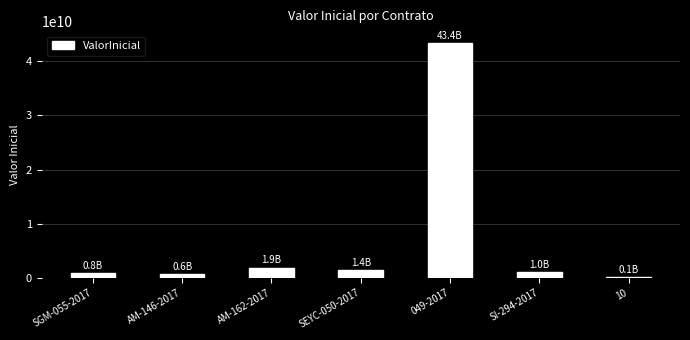

Are the bars horizontal?

No